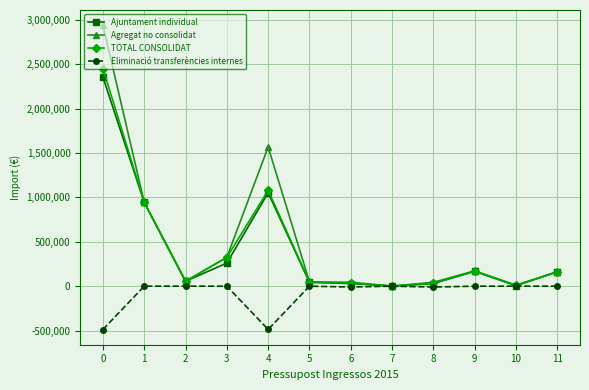

Which series has the widest spread of values?

Agregat no consolidat